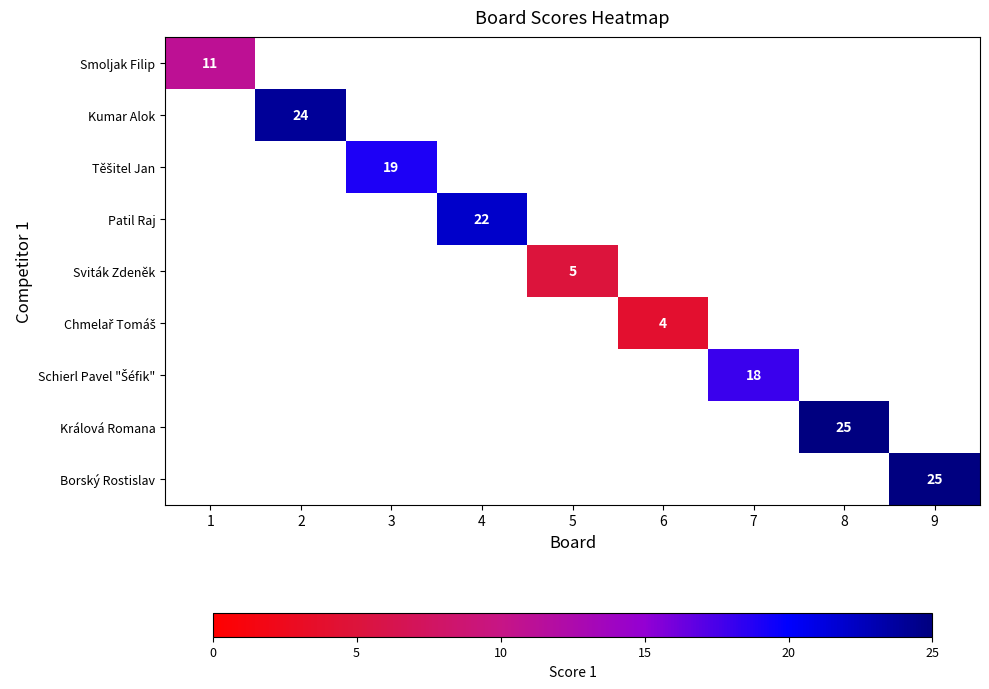

The value of Kumar Alok at 2 is 24. True or false?

True